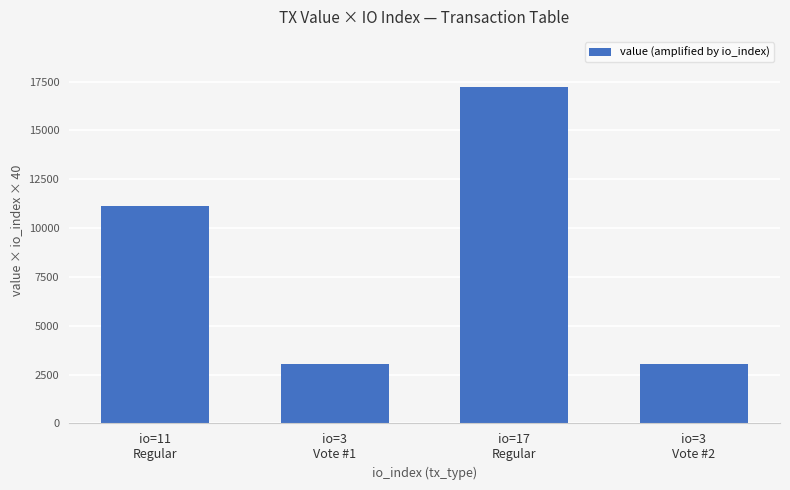

Count the number of values greater than 11135.

2